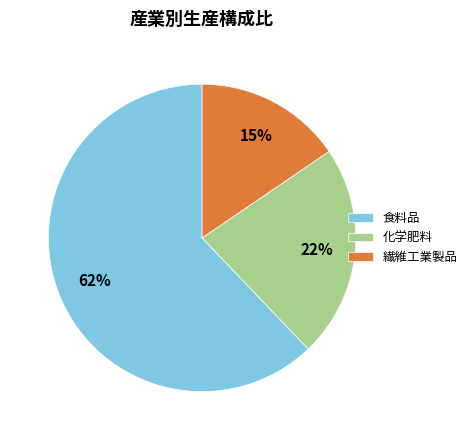

To the nearest percent, what percentage of the pie is 化学肥料?

22%